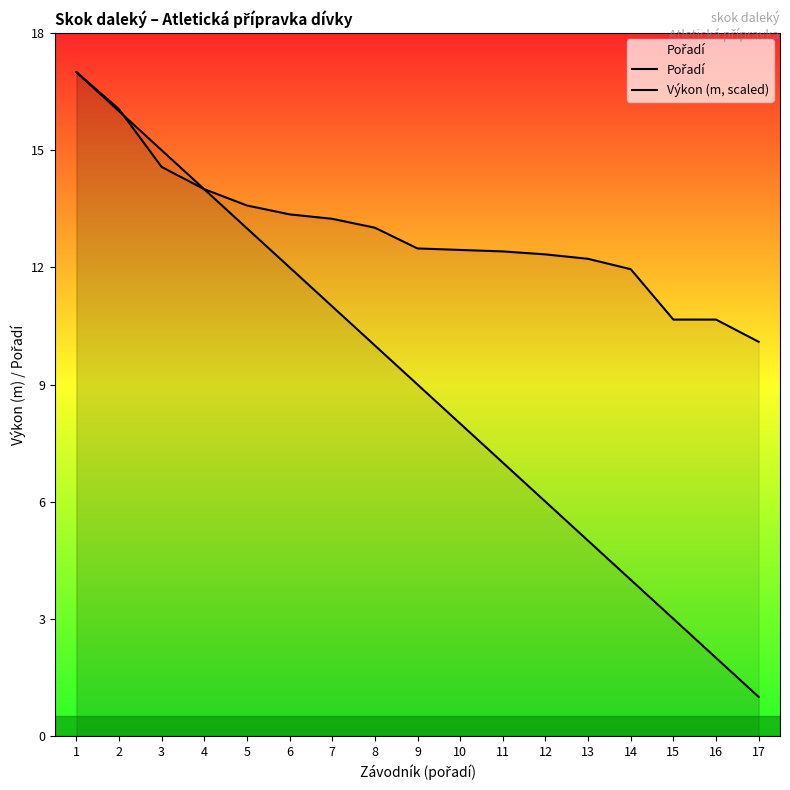

Does the chart have visible grid lines?

No